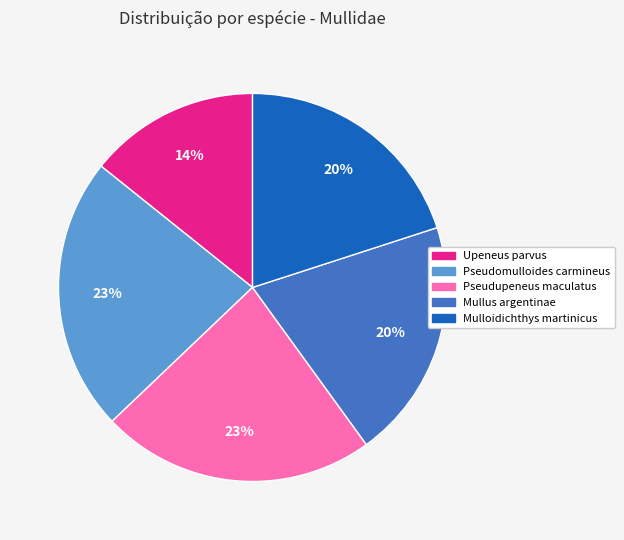

How many segments does this pie chart have?

5